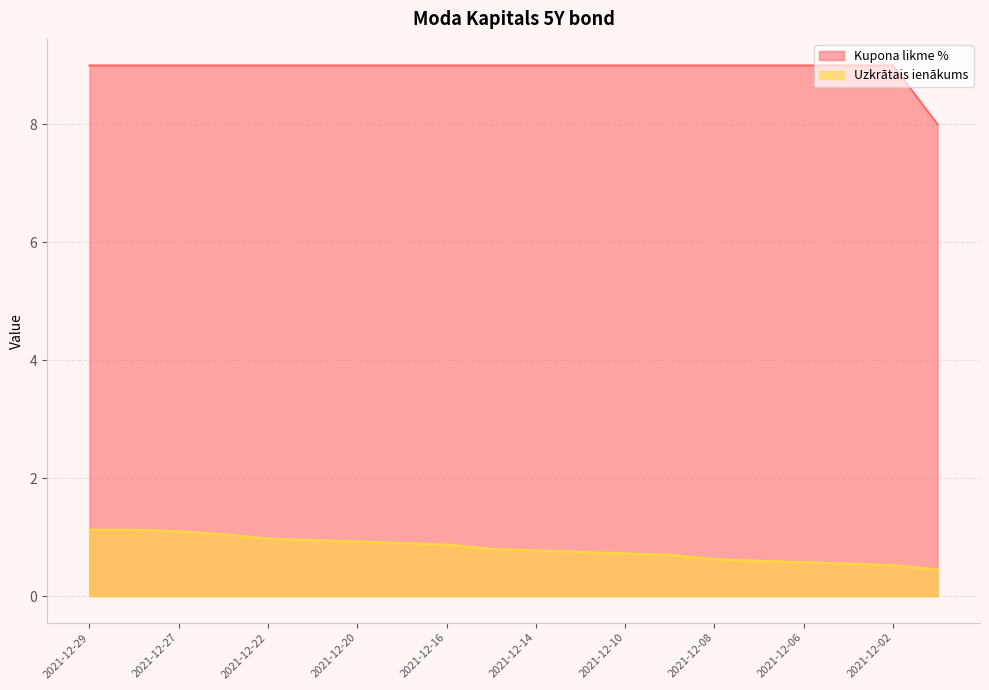

Reading left to right, what are all the values shown in this chart?

Kupona likme %: 2021-12-29=9.0	2021-12-28=9.0	2021-12-27=9.0	2021-12-23=9.0	2021-12-22=9.0	2021-12-21=9.0	2021-12-20=9.0	2021-12-17=9.0	2021-12-16=9.0	2021-12-15=9.0	2021-12-14=9.0	2021-12-13=9.0	2021-12-10=9.0	2021-12-09=9.0	2021-12-08=9.0	2021-12-07=9.0	2021-12-06=9.0	2021-12-03=9.0	2021-12-02=9.0	2021-12-01=8.0
Uzkrātais ienākums: 2021-12-29=1.1	2021-12-28=1.1	2021-12-27=1.1	2021-12-23=1.1	2021-12-22=1.0	2021-12-21=0.9	2021-12-20=0.9	2021-12-17=0.9	2021-12-16=0.9	2021-12-15=0.8	2021-12-14=0.8	2021-12-13=0.8	2021-12-10=0.7	2021-12-09=0.7	2021-12-08=0.6	2021-12-07=0.6	2021-12-06=0.6	2021-12-03=0.6	2021-12-02=0.5	2021-12-01=0.5